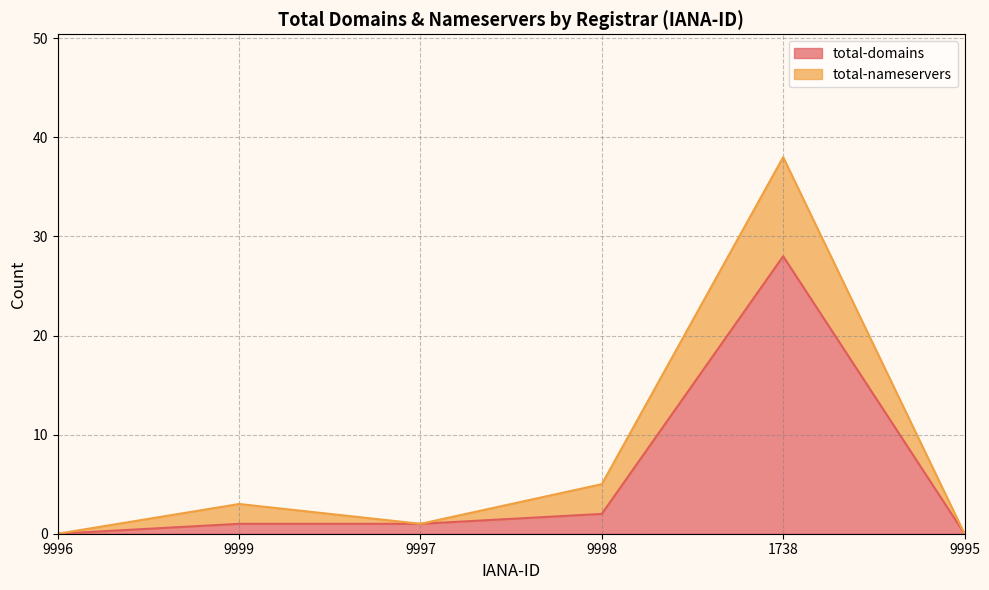

What is the difference between the maximum and minimum values?

28